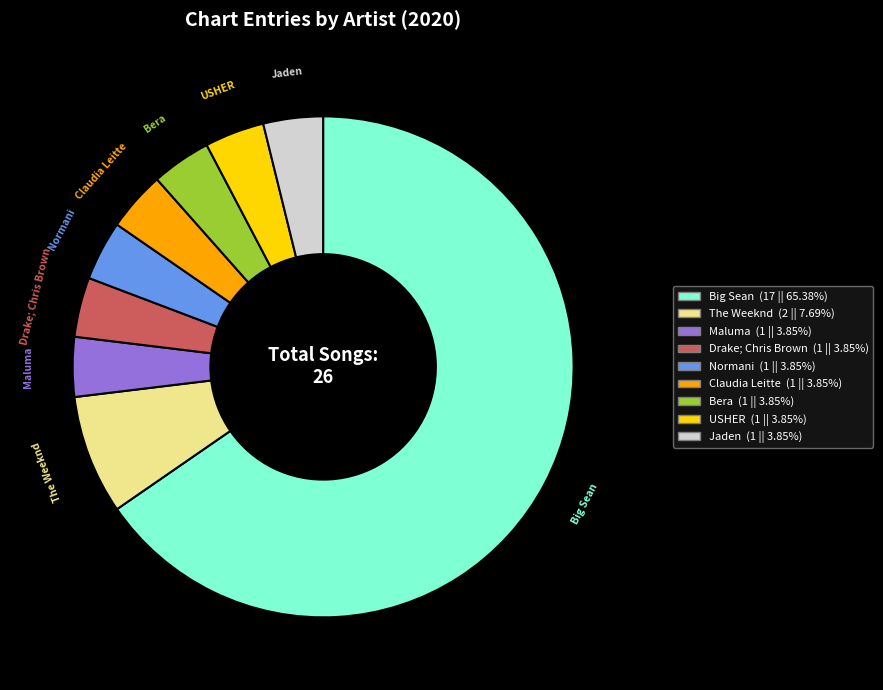

How many segments does this pie chart have?

9